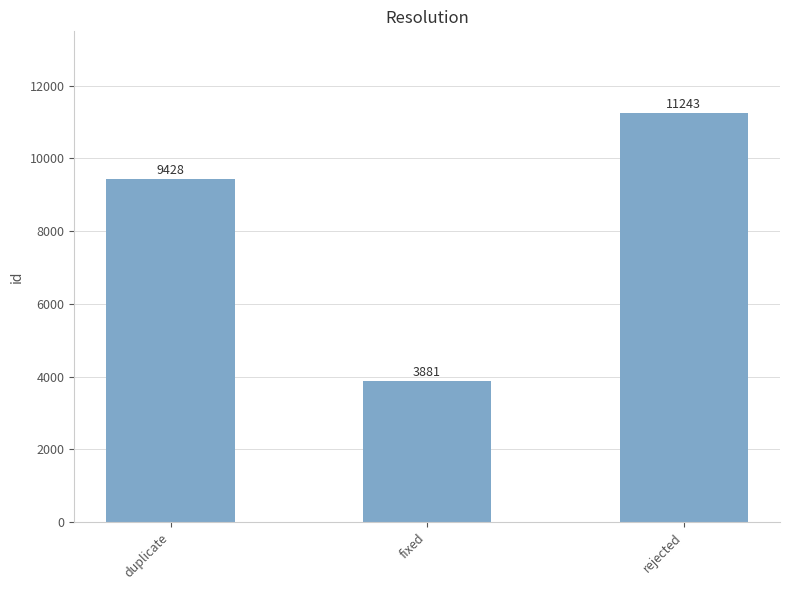

What is the difference between the maximum and second lowest values?

1815